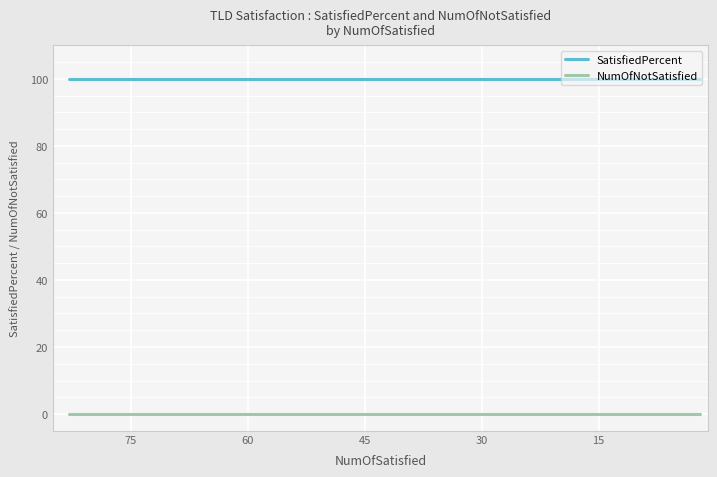

What are all the series names shown in the legend?

SatisfiedPercent, NumOfNotSatisfied